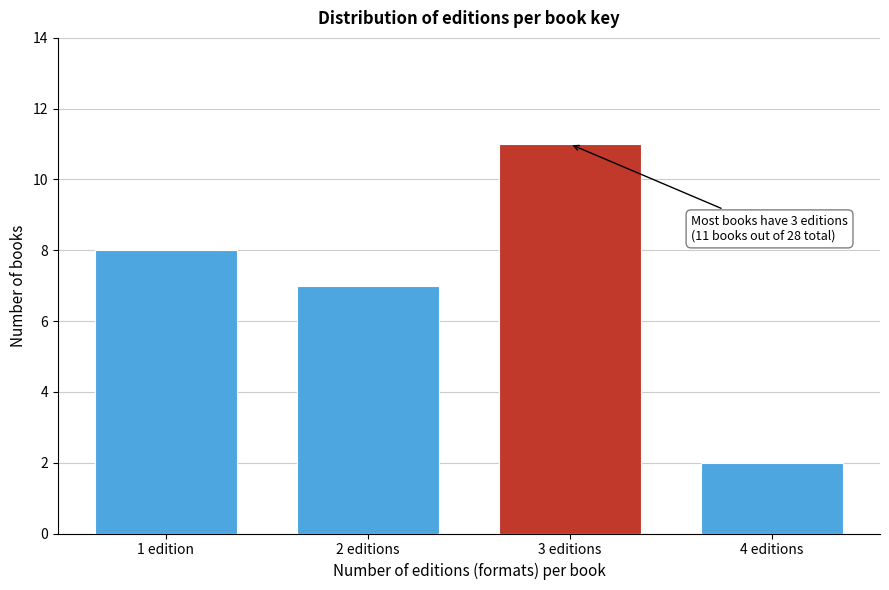

Reading left to right, extract all data points from this chart.

8	7	11	2